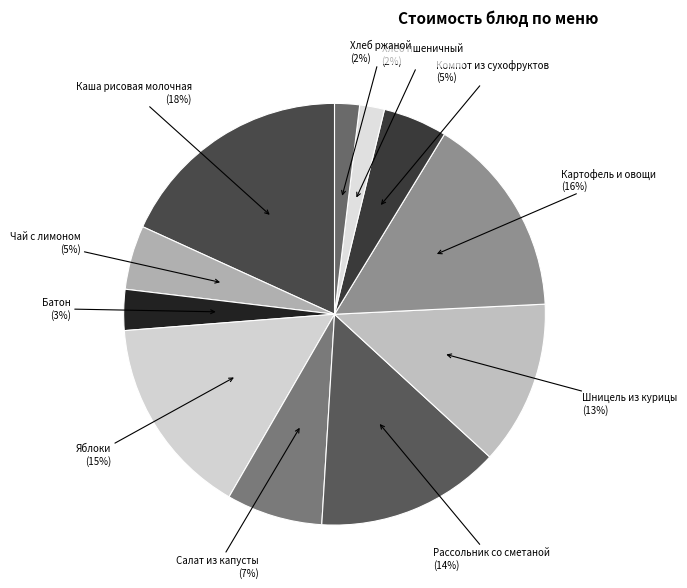

To the nearest percent, what is the average slice percentage?

9%